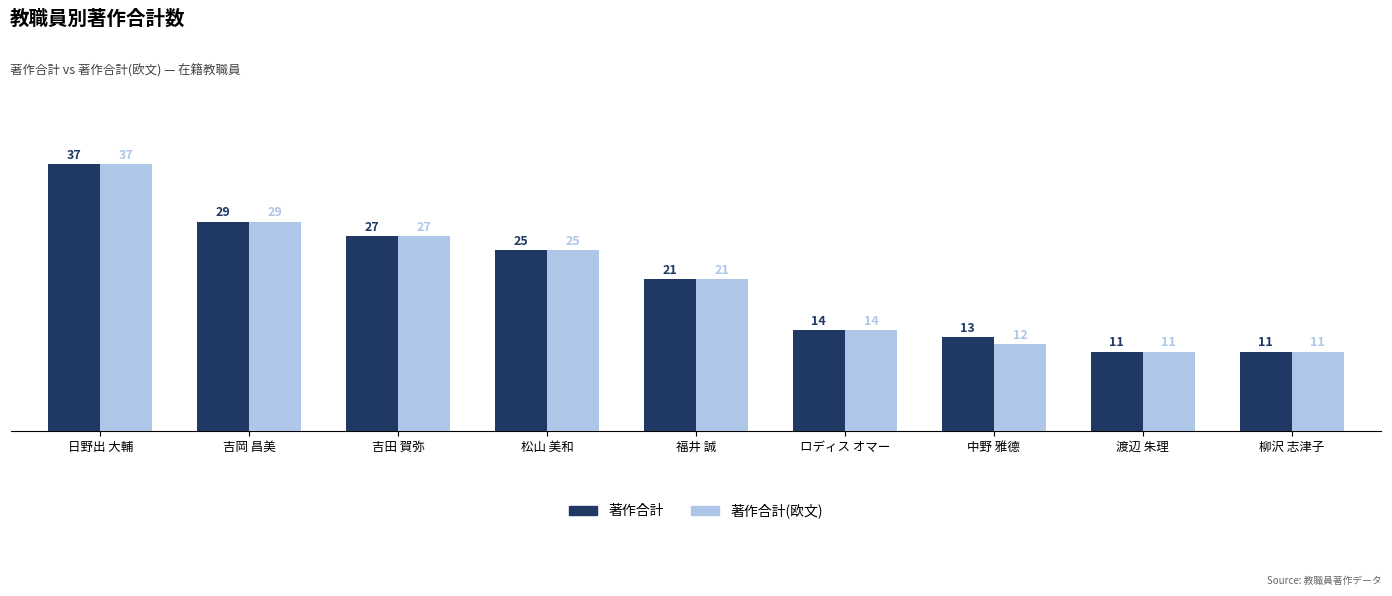

How many distinct data groups are displayed?

2